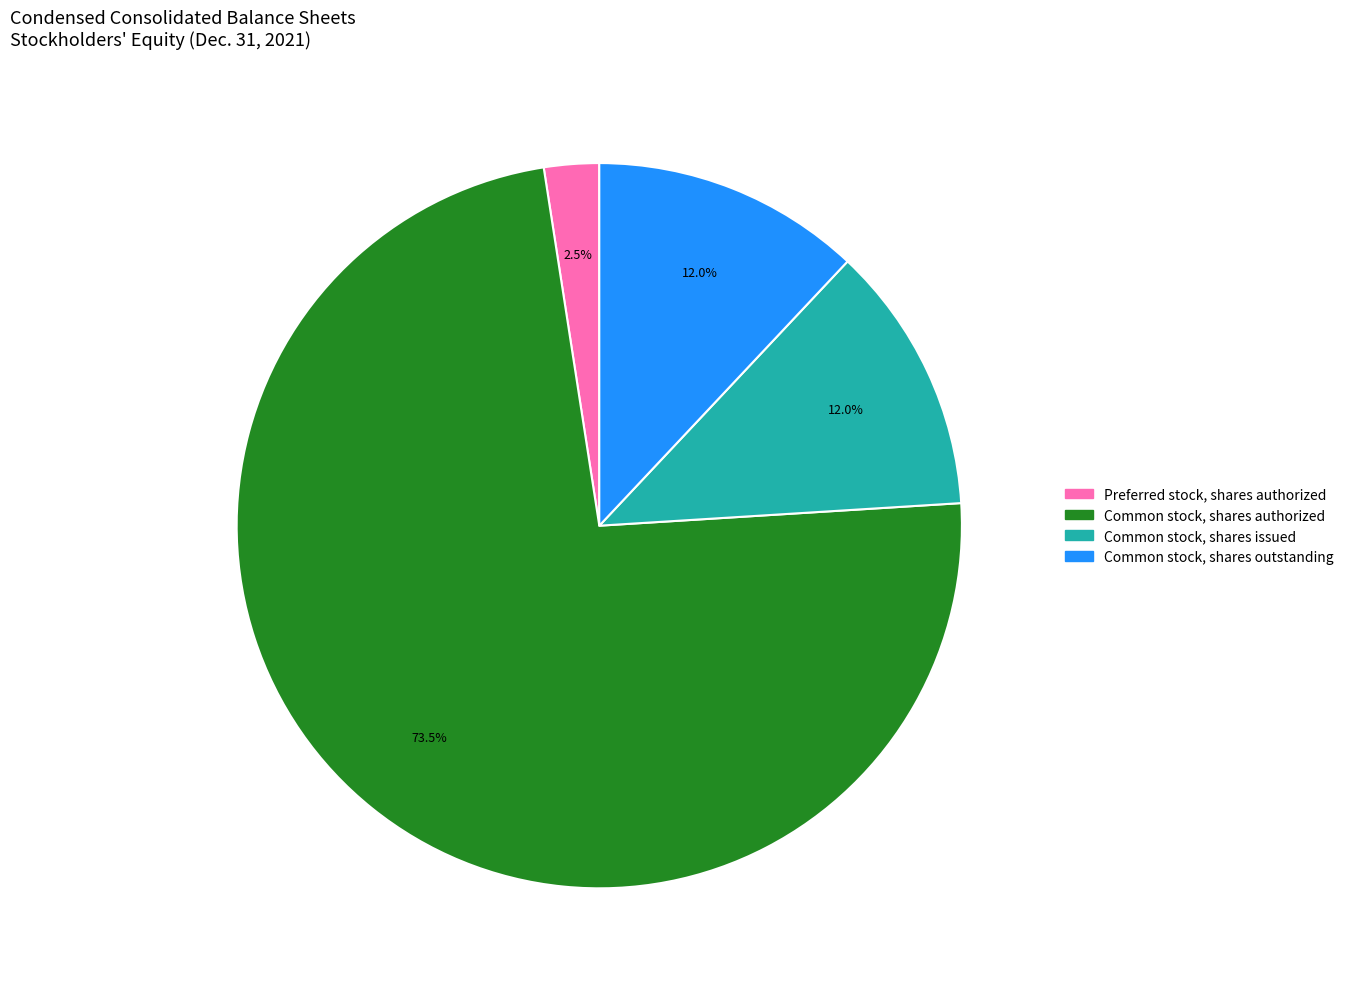

How many slices are in this pie chart?

4